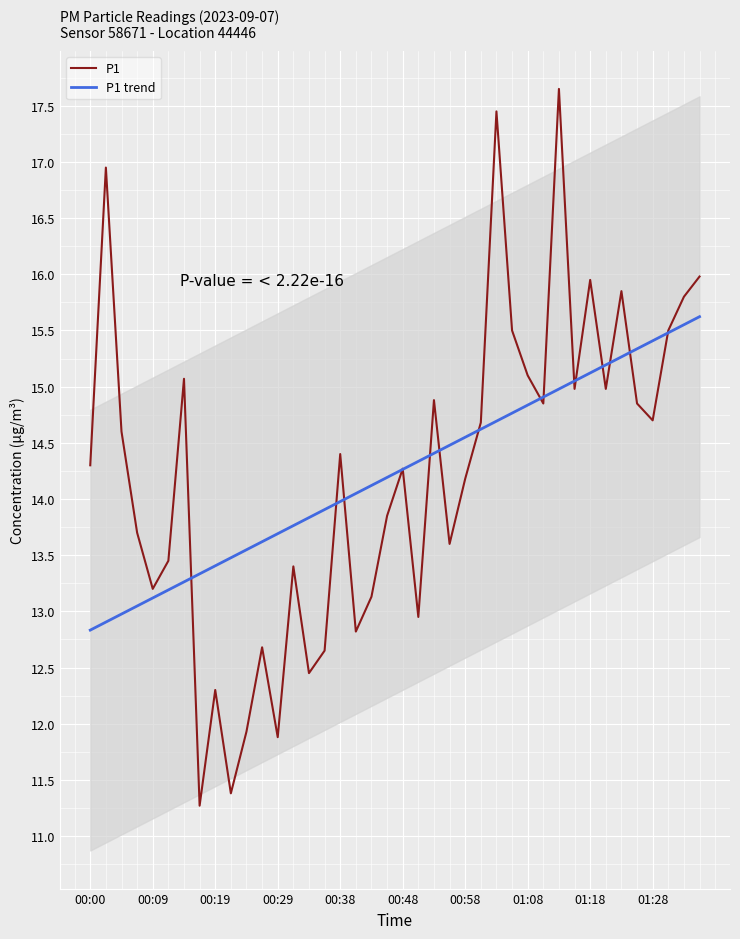

What is the difference between the P1 values at 10 and 16?

2.5